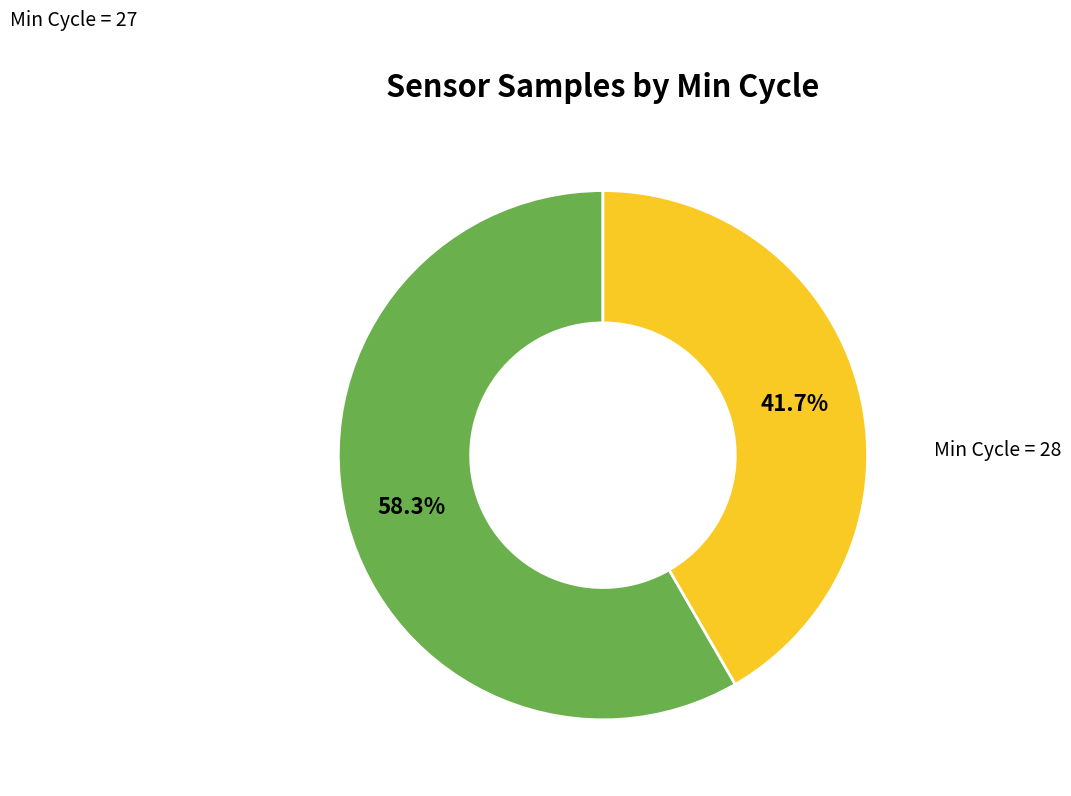

Is there a majority slice in this chart?

Yes